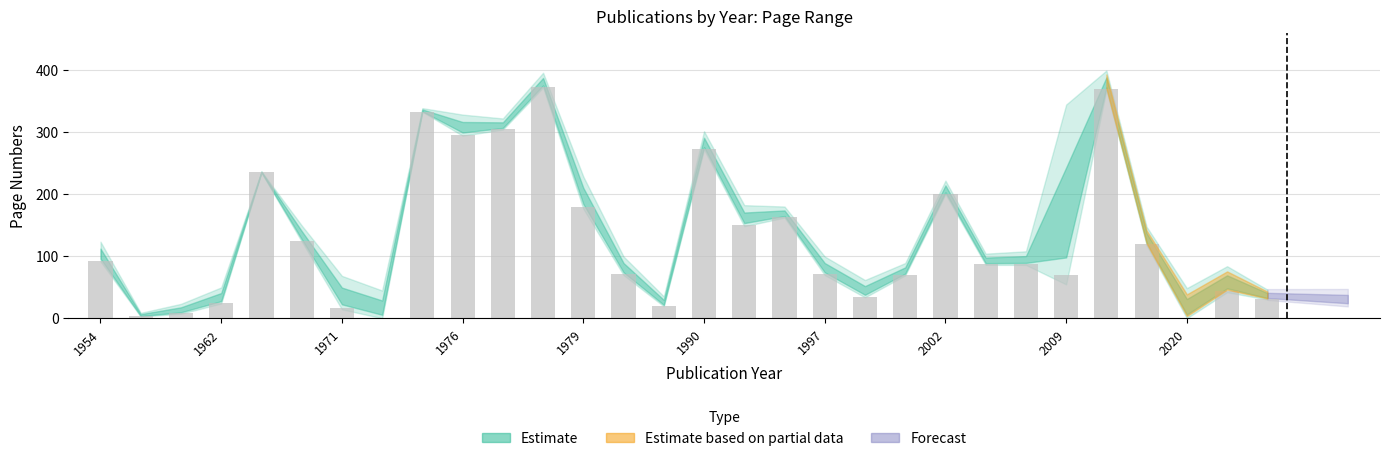

What is the maximum value shown in the chart?

373